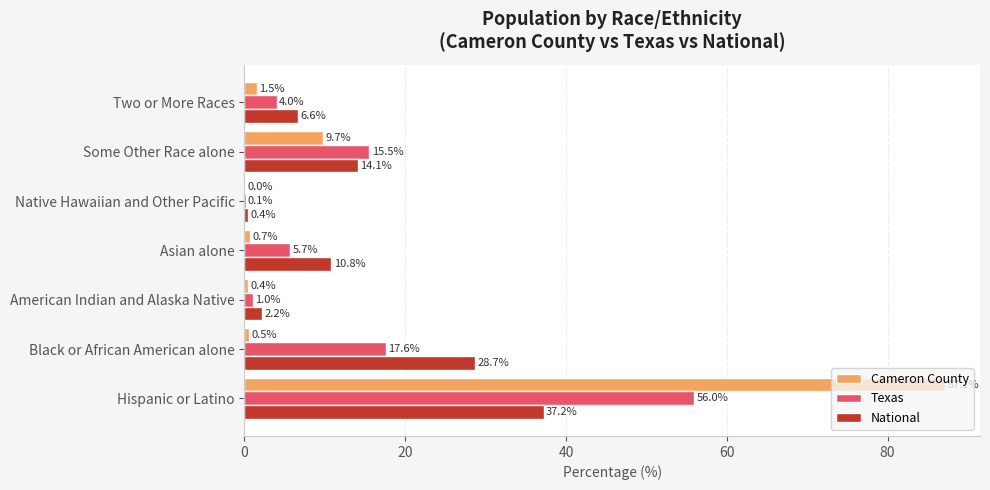

Is the value of Texas at American Indian and Alaska Native greater than the value of Cameron County at Hispanic or Latino?

No